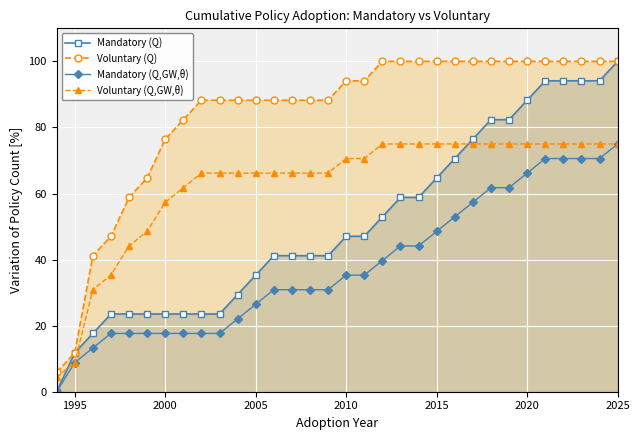

List the series in order of their overall mean, lowest first.

Mandatory (Q,GW,θ), Mandatory (Q), Voluntary (Q,GW,θ), Voluntary (Q)